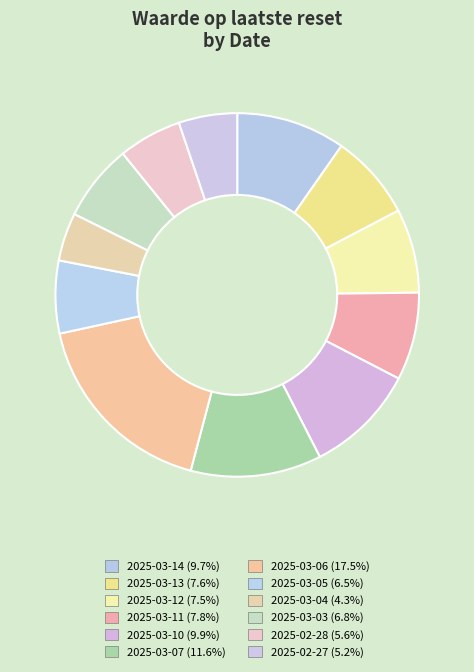

To the nearest percent, what percentage of the pie is 2025-03-03?

7%